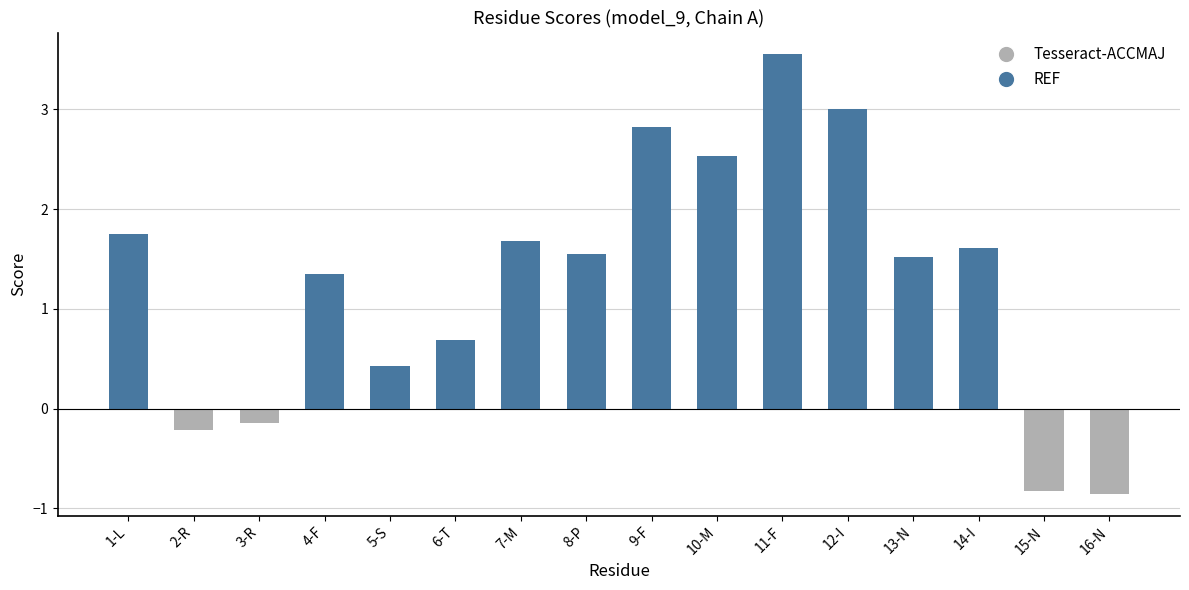

Between 7-M and 14-I, which series saw the biggest shift?

REF